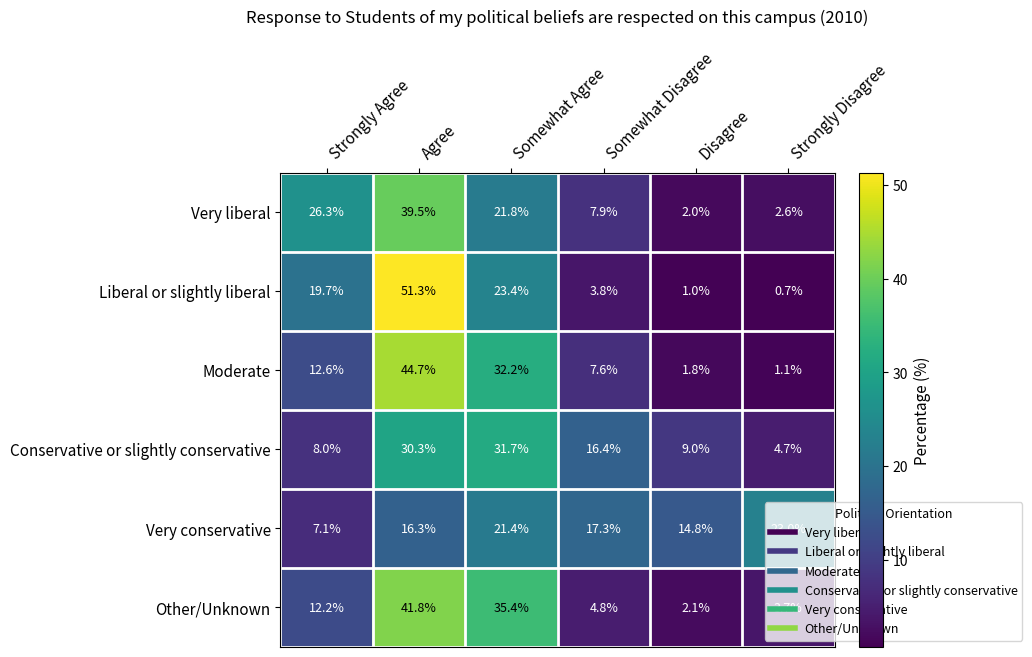

What is the spread (max minus min) of values at Somewhat Disagree?

13.5